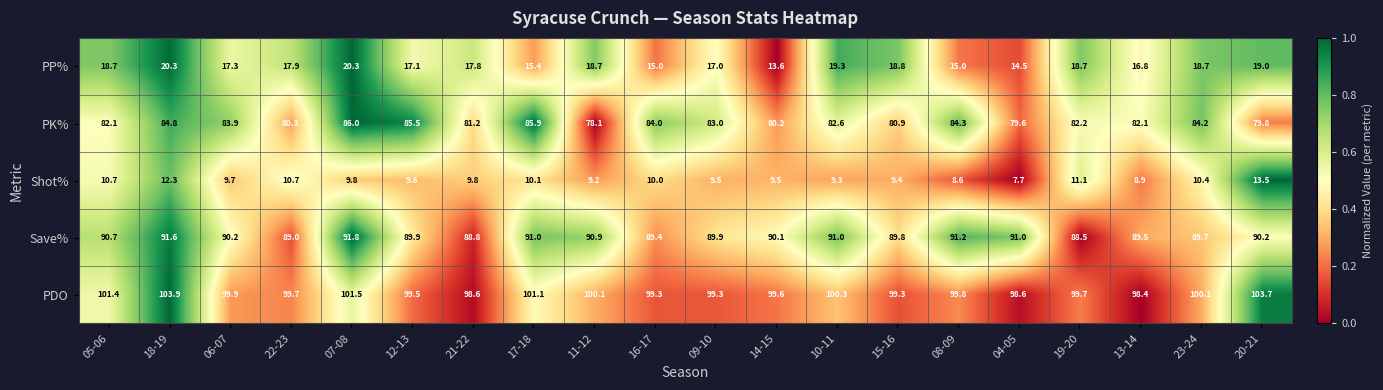

True or false: Save% has a value of 33.7 at 15-16.

False